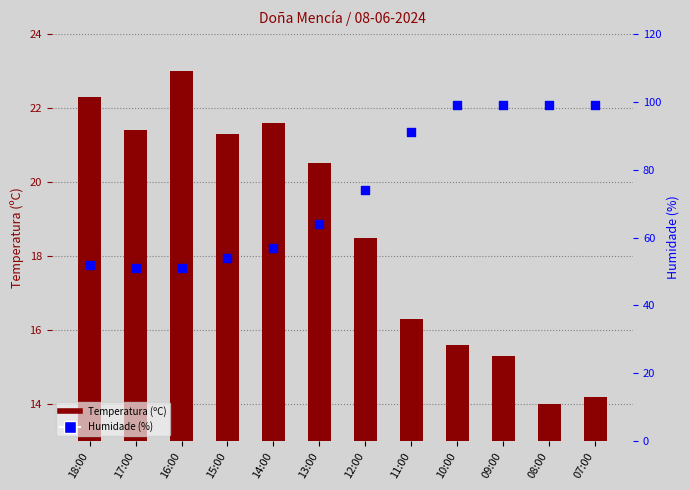

Is the value of Temperatura (ºC) at 10:00 greater than the value of Humidade (%) at 14:00?

No